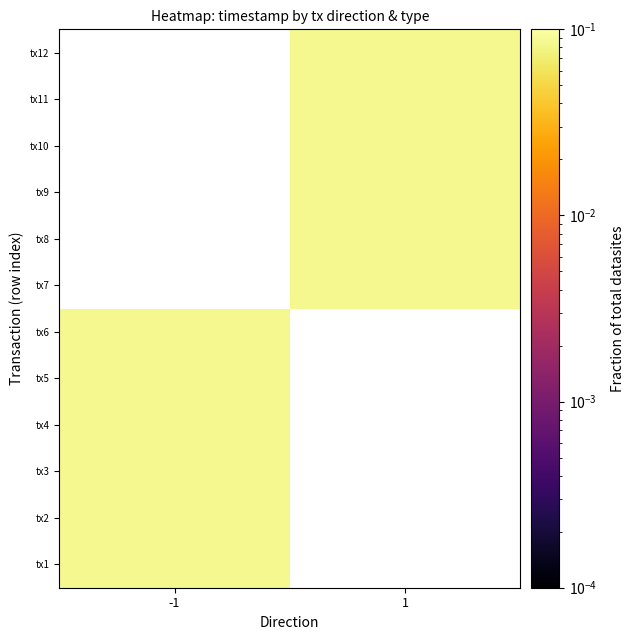

How many values in the tx10 series exceed 0?

1